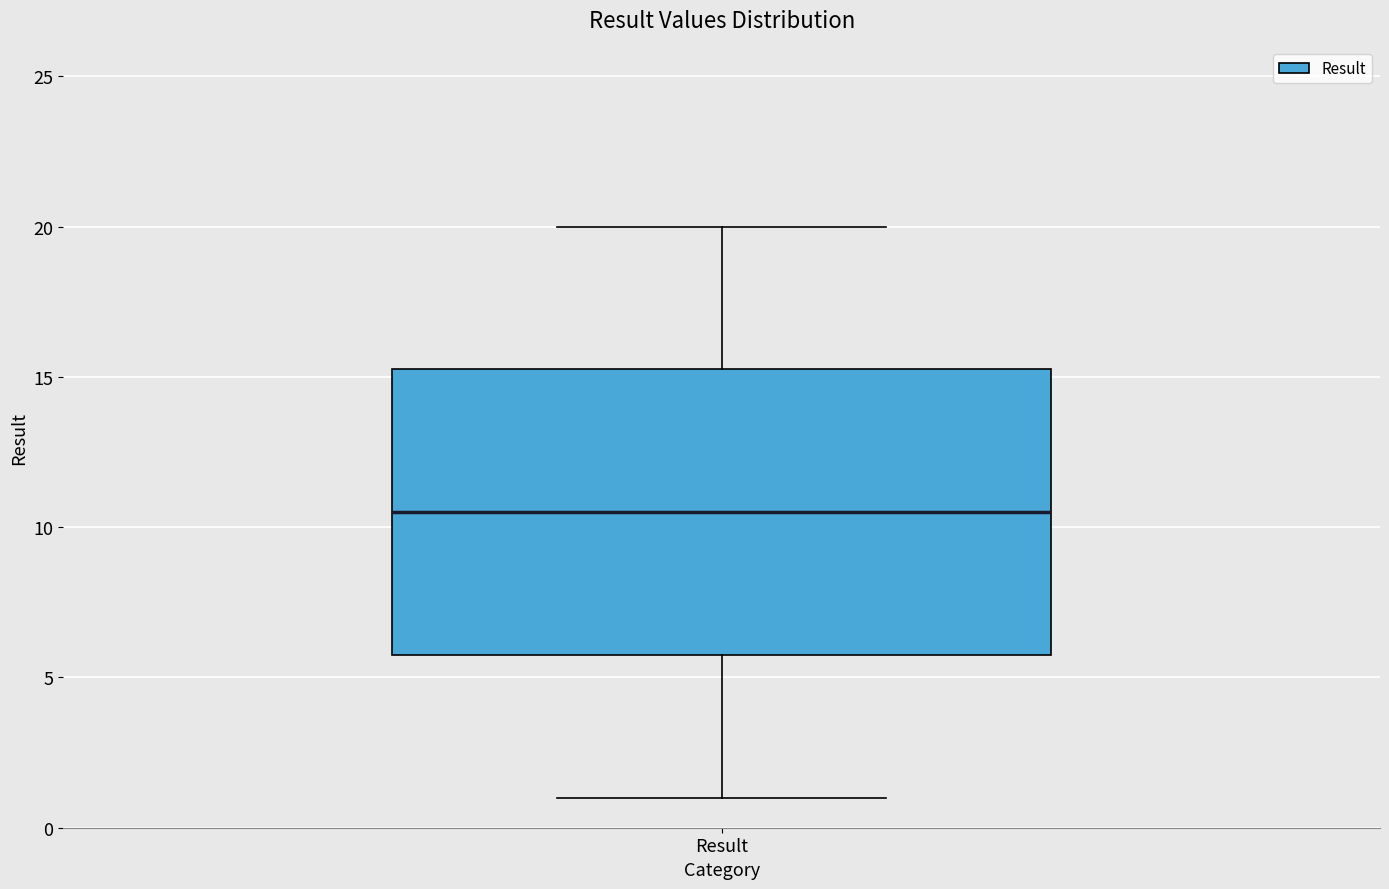

Where is the upper edge of the box for Result on the y-axis? The values are not printed on the chart, so give them approximately, as read against the axis.

15.5